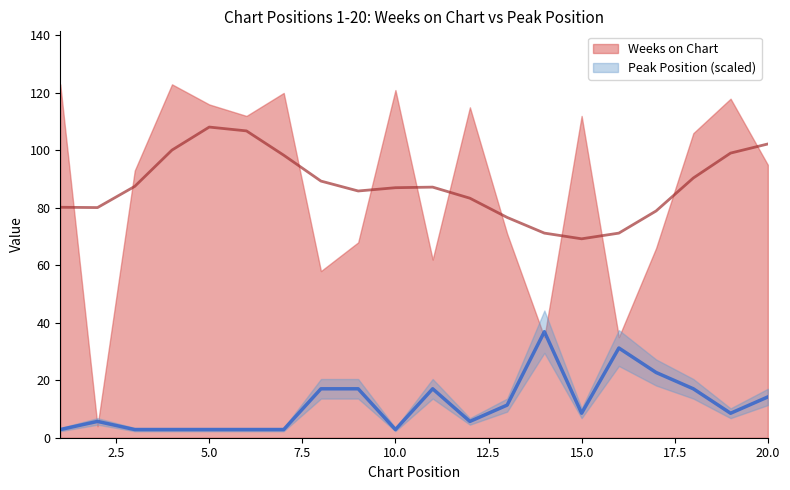

What is the difference between the maximum and minimum values?

34.1